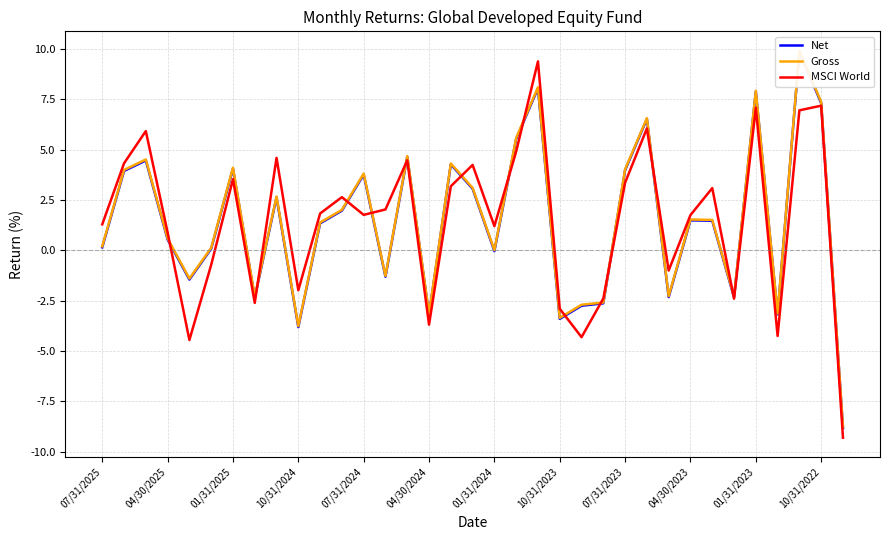

Is the value of Gross at 28 greater than the value of MSCI World at 28?

No